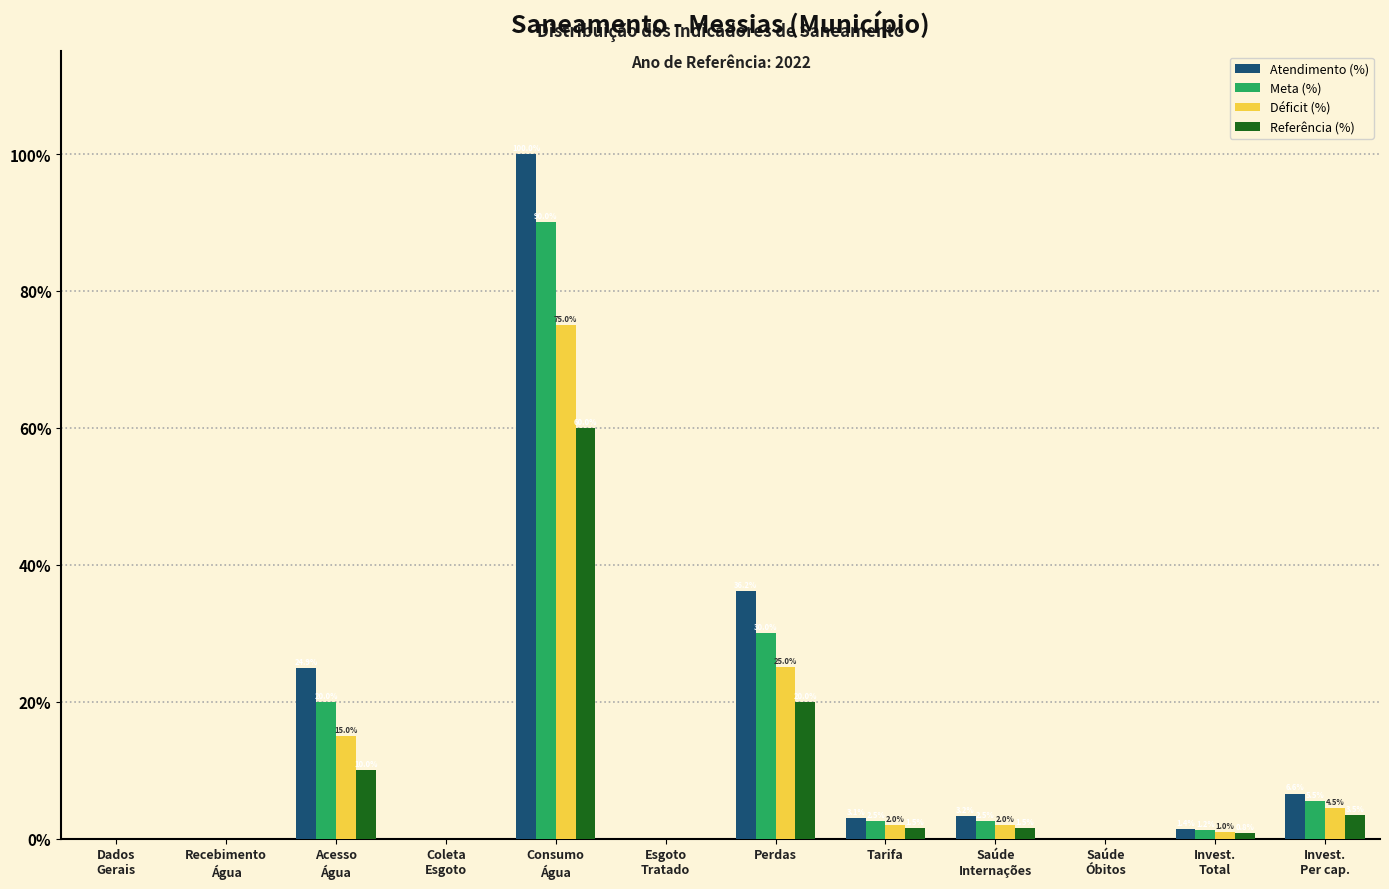

Where is Meta (%) nearest to the value 45?

Perdas